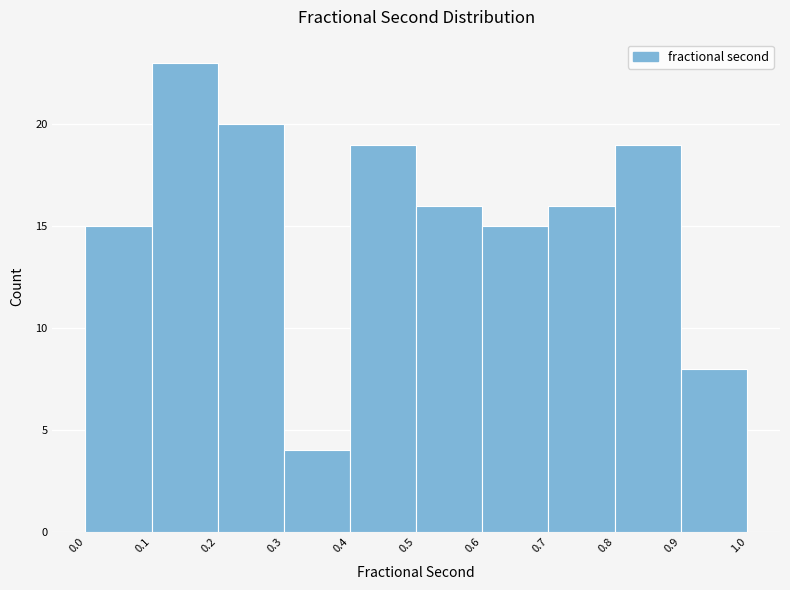

Over which range of the x-axis is the bar tallest?

0.1 to 0.2